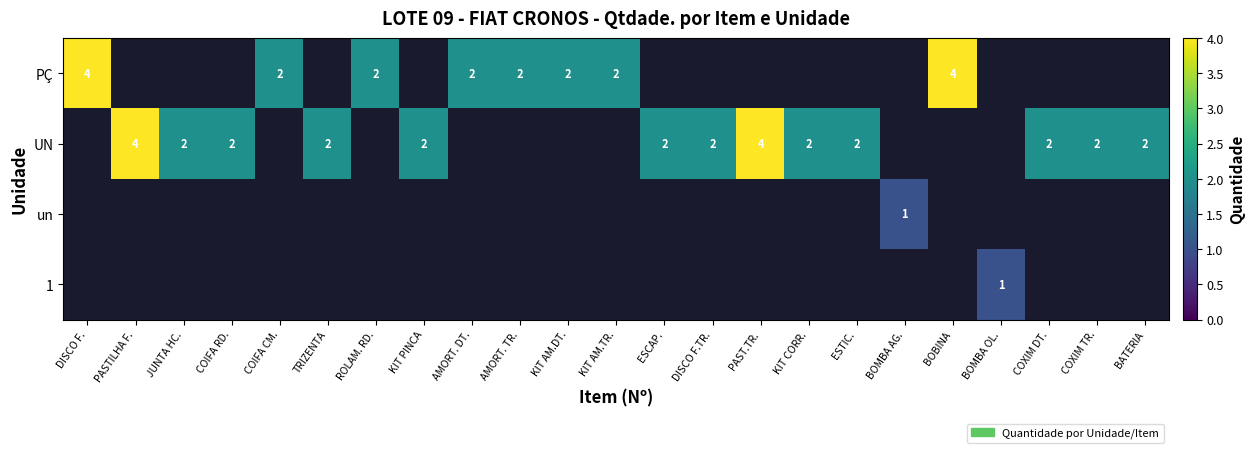

Is it true that UN equals 3 at TRIZENTA?

False